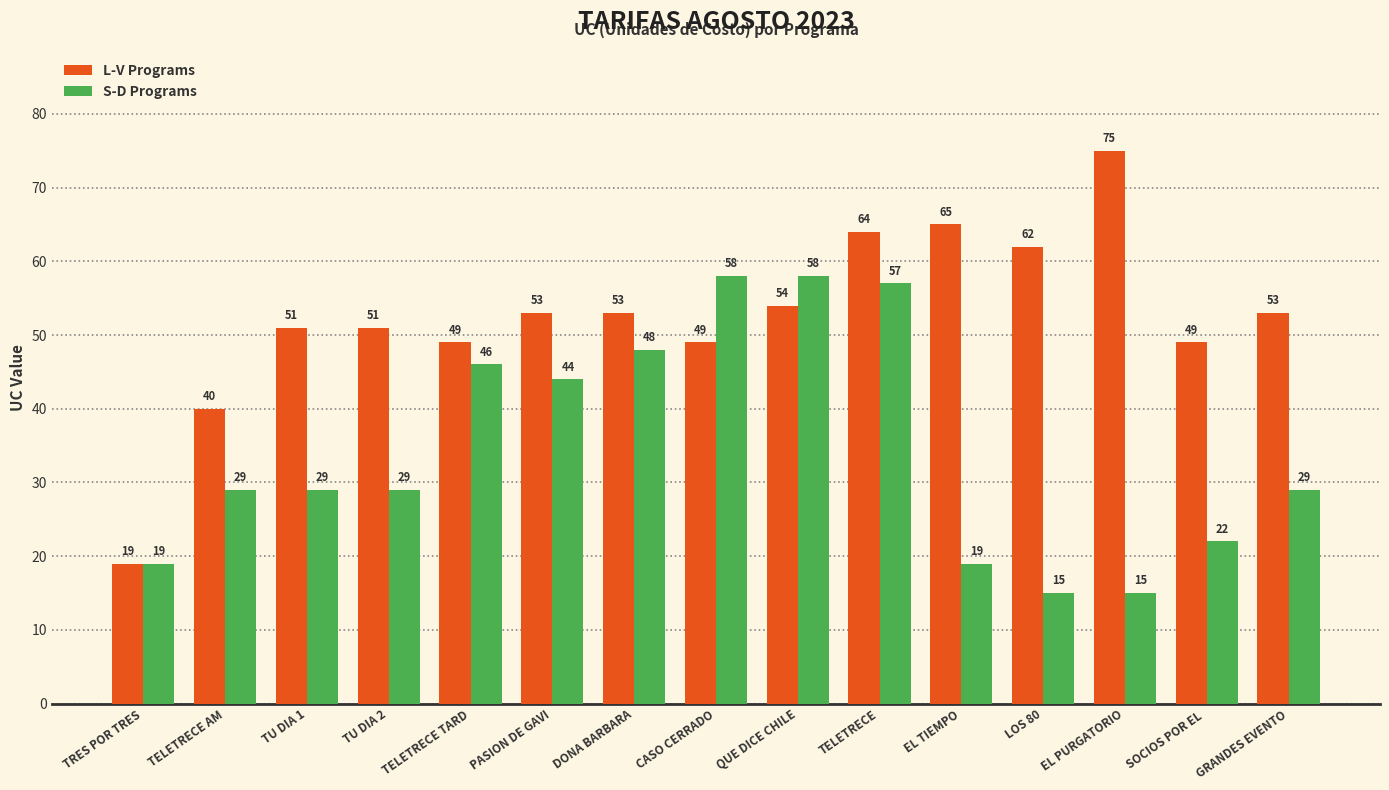

What are all the series names shown in the legend?

L-V Programs, S-D Programs